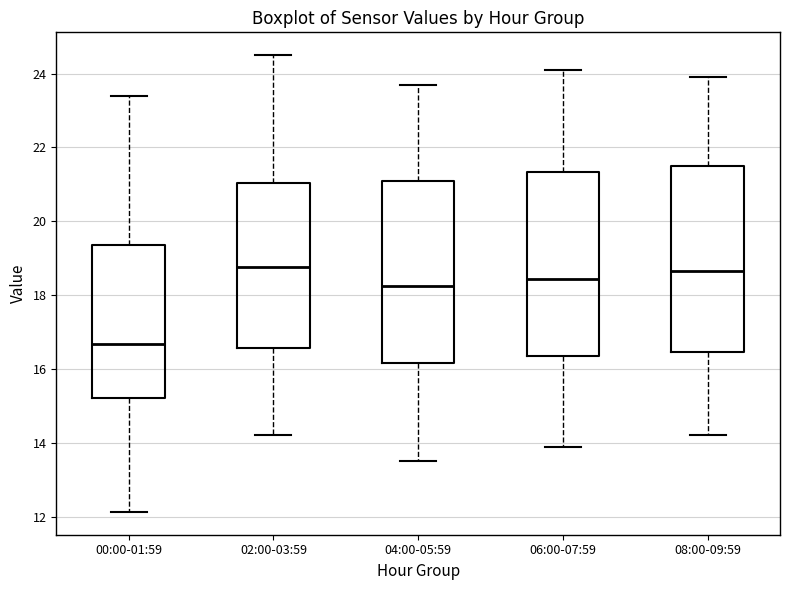

Reading left to right, read every box against the y-axis: the position of its median line, the range the box covers, and the ends of its whiskers. The values are not printed on the chart, so give them approximately, as read against the axis.

00:00-01:59: median 16.6, box 15.2 to 19.4, whiskers 12.2 to 23.4
02:00-03:59: median 18.8, box 16.6 to 21.0, whiskers 14.2 to 24.6
04:00-05:59: median 18.2, box 16.2 to 21.2, whiskers 13.6 to 23.8
06:00-07:59: median 18.4, box 16.4 to 21.4, whiskers 14.0 to 24.2
08:00-09:59: median 18.6, box 16.4 to 21.6, whiskers 14.2 to 24.0